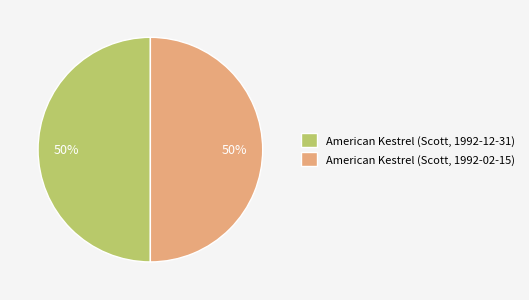

What percentage is the American Kestrel (Scott, 1992-02-15) slice, to the nearest percent?

50%